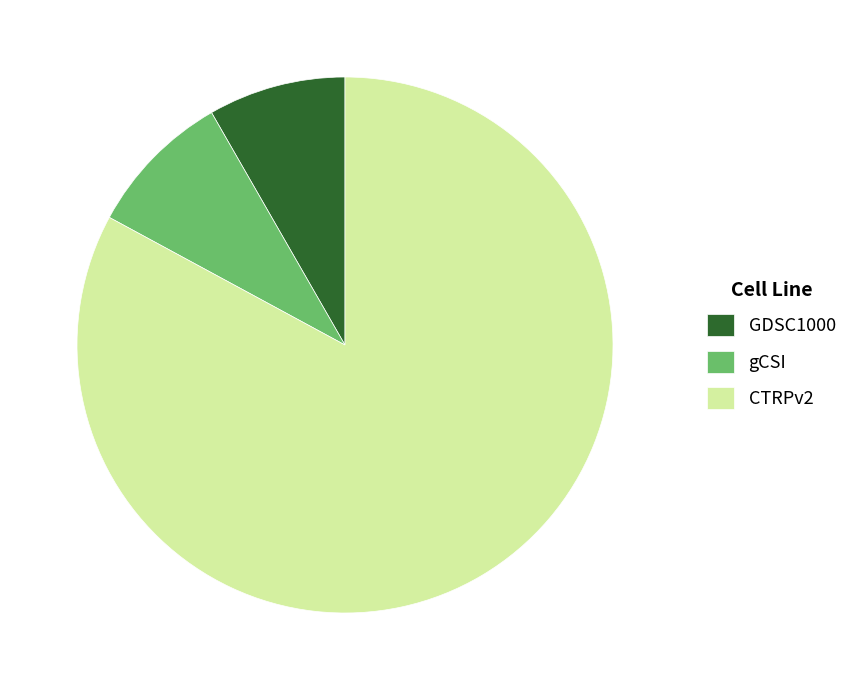

What is the largest slice in the pie chart?

CTRPv2